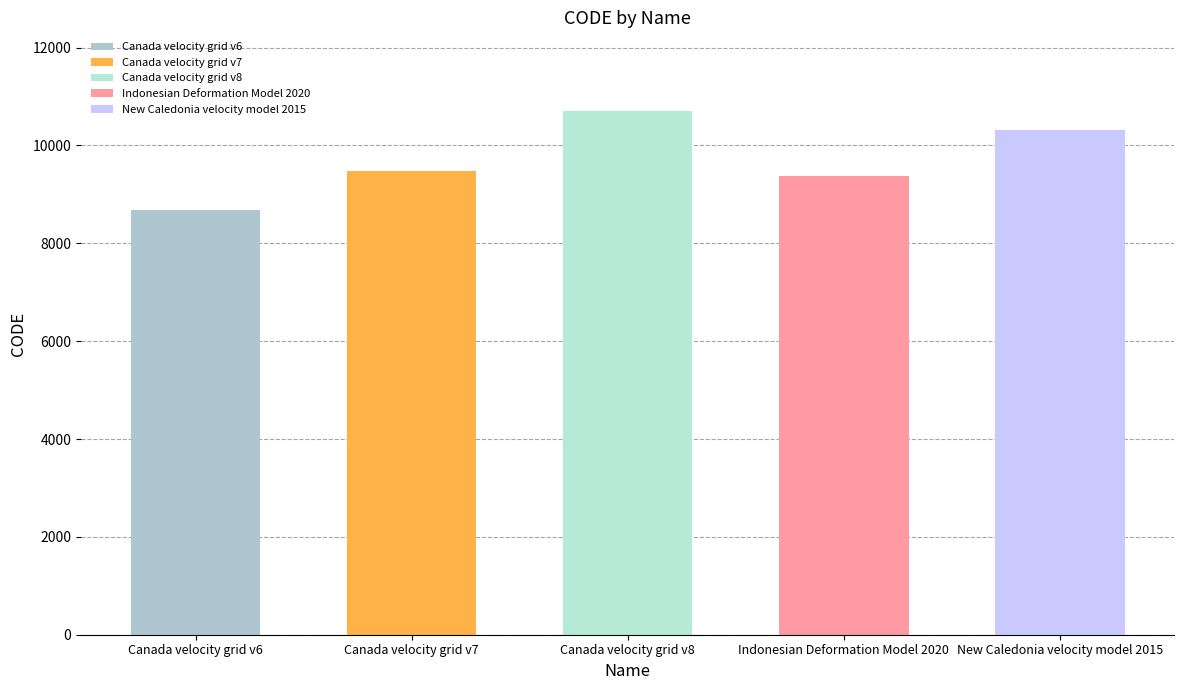

Reading left to right, extract all data points from this chart.

Canada velocity grid v6=8676	Canada velocity grid v7=9483	Canada velocity grid v8=10707	Indonesian Deformation Model 2020=9375	New Caledonia velocity model 2015=10323